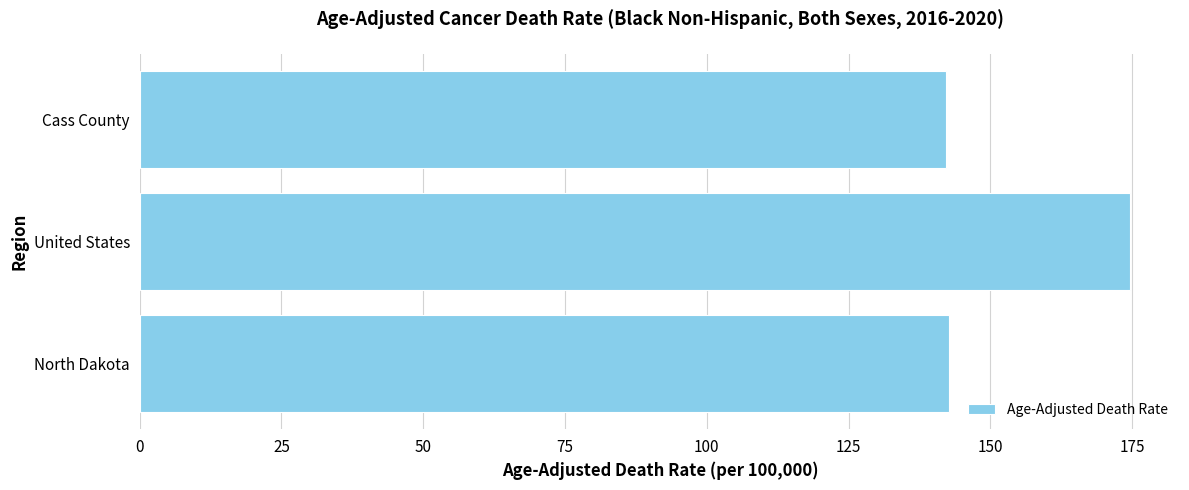

Which has a higher value, Cass County or United States?

United States